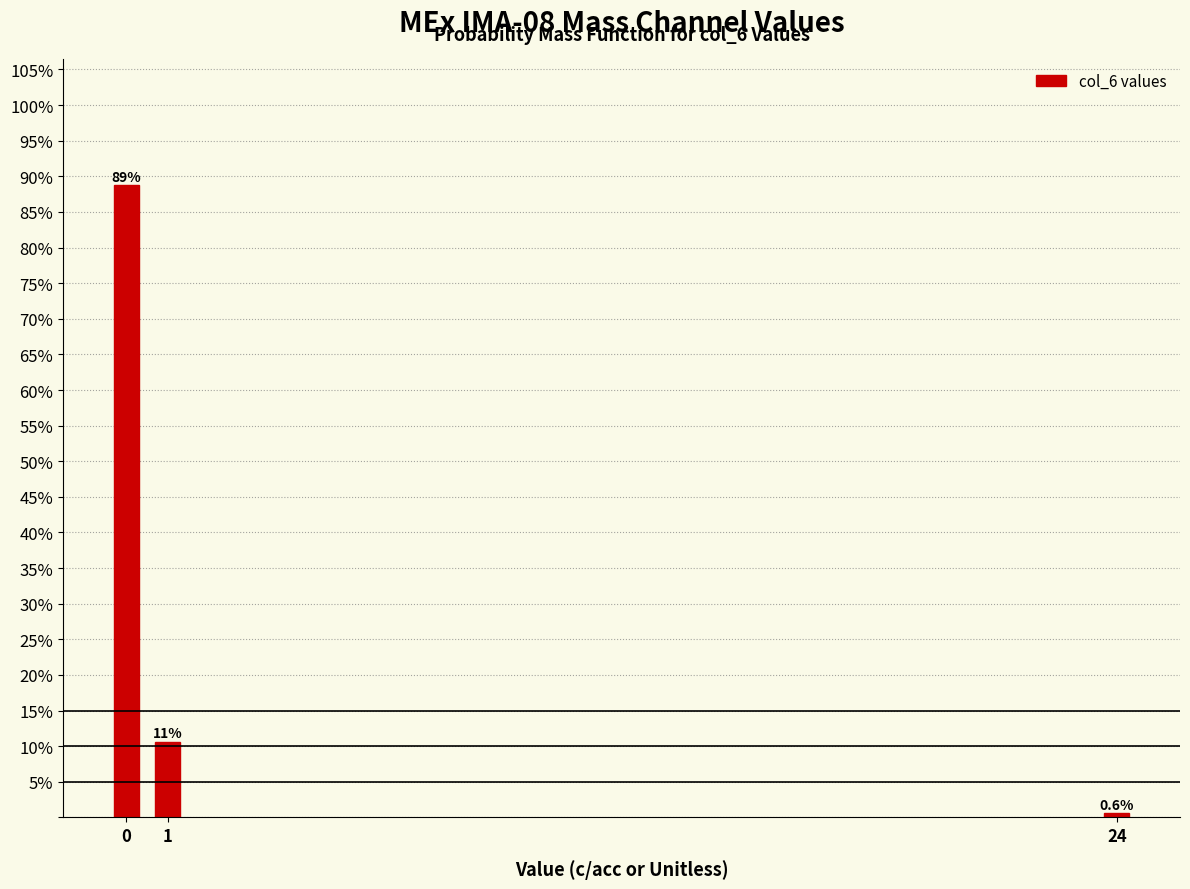

Reading left to right, list all the values displayed in this chart.

88.8	10.6	0.6